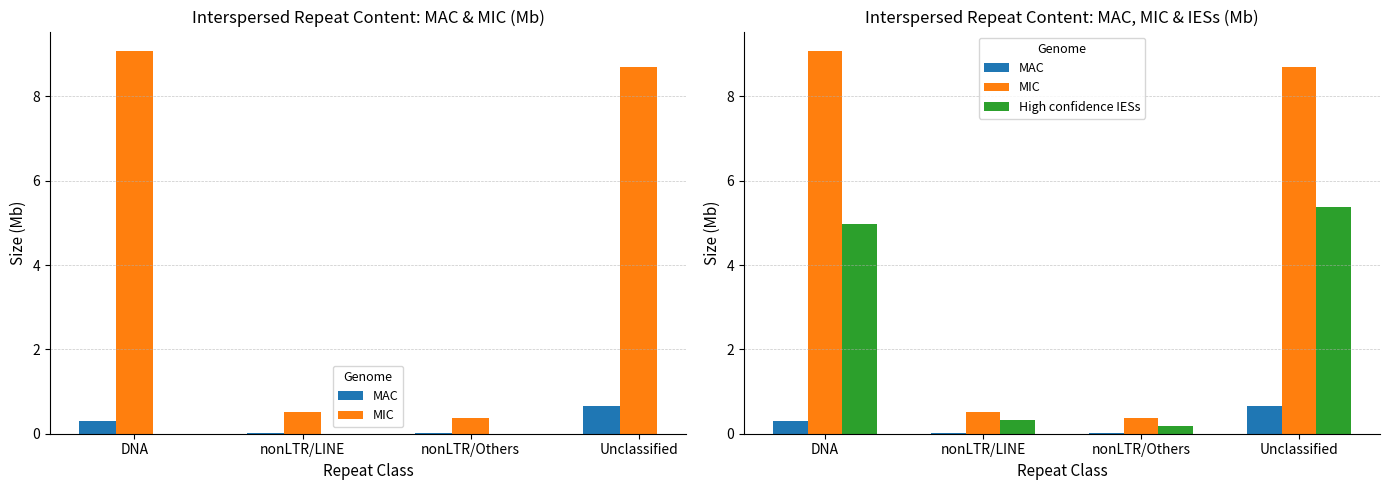

How many distinct data groups are displayed?

3